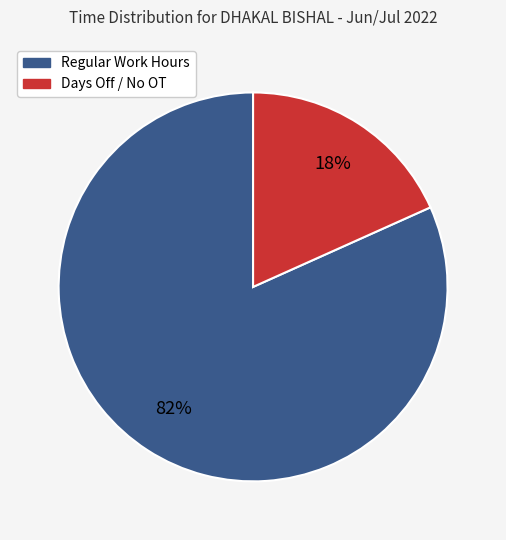

To the nearest percent, what is the average slice percentage?

50%